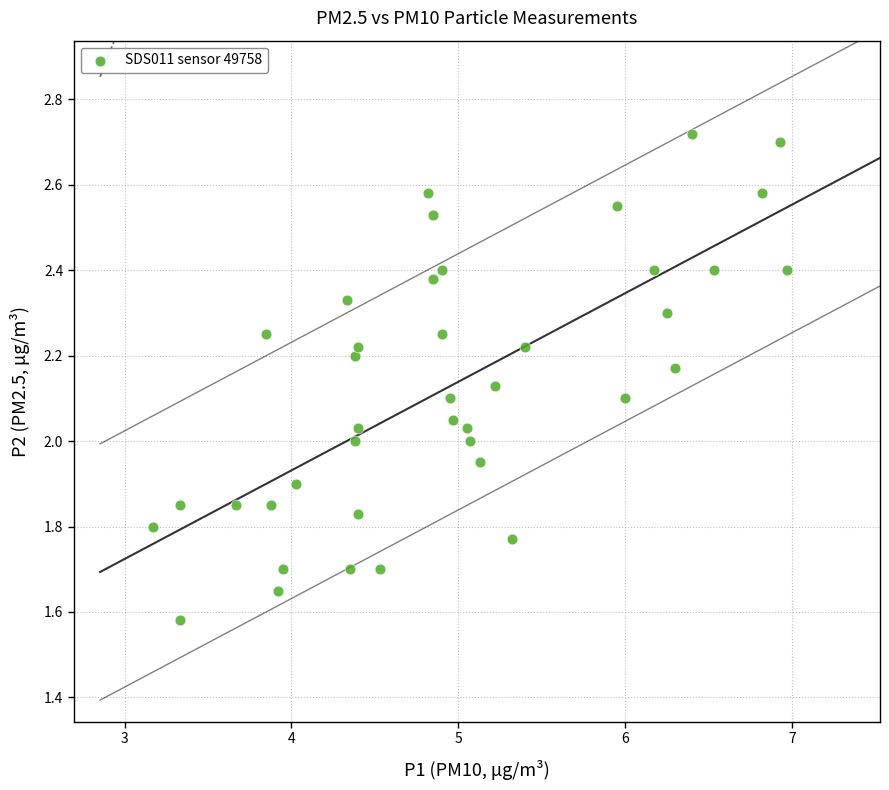

What is the range of X values (max minus min)?

3.8